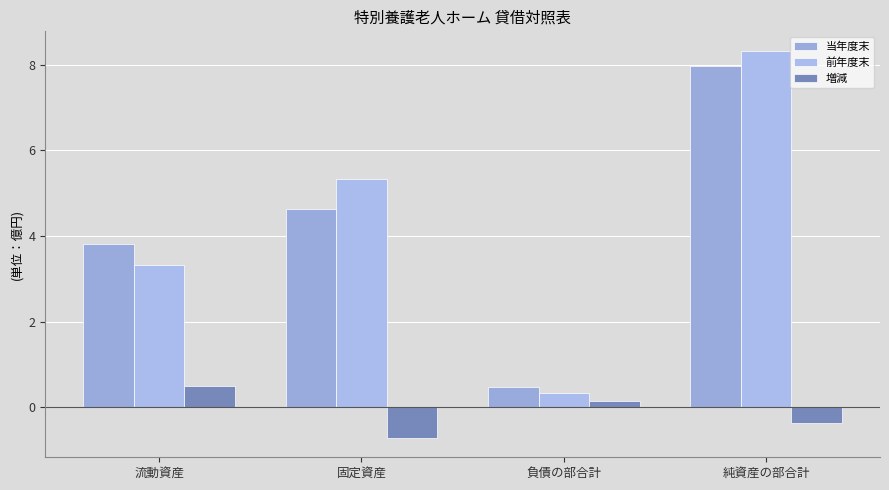

How many negative values does the 増減 series have?

2